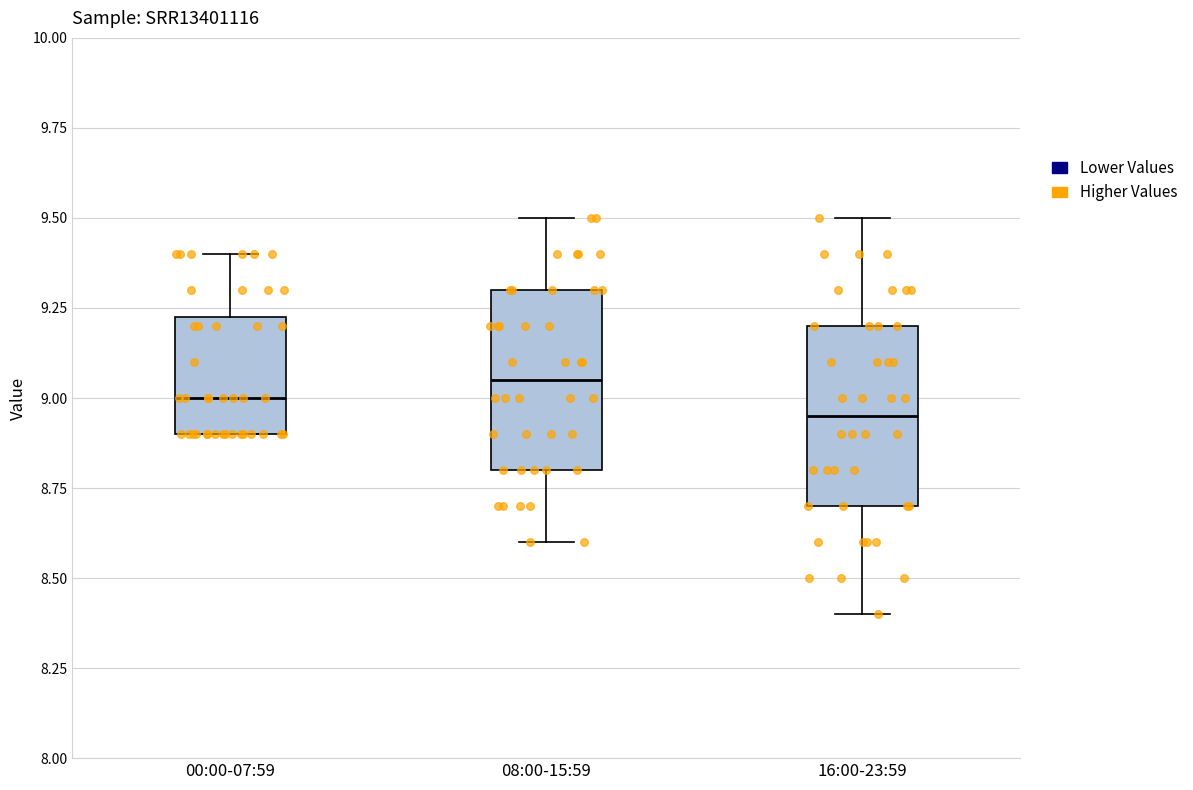

Where does the upper whisker of the box for 00:00-07:59 end on the y-axis? The values are not printed on the chart, so give them approximately, as read against the axis.

9.40